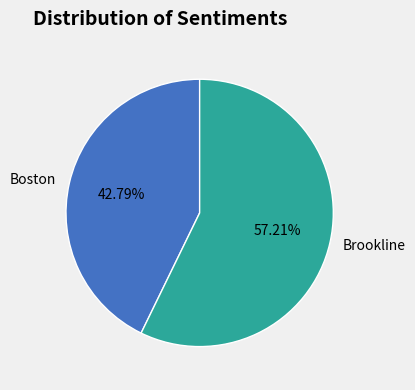

What is the majority slice?

Brookline